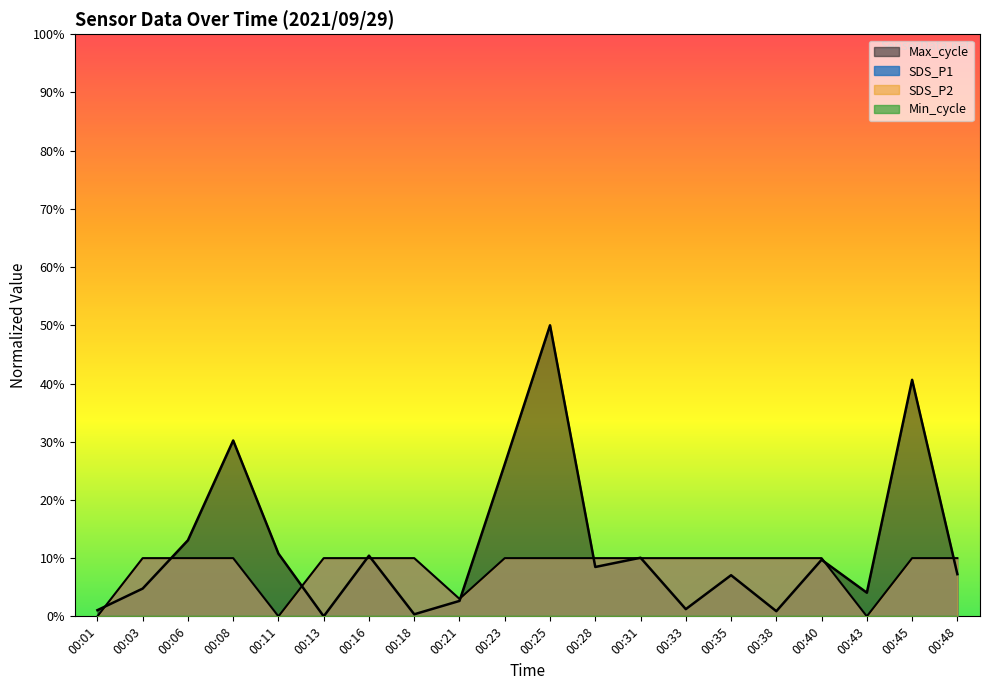

True or false: SDS_P1 has a value of 0.1 at 00:33.

True